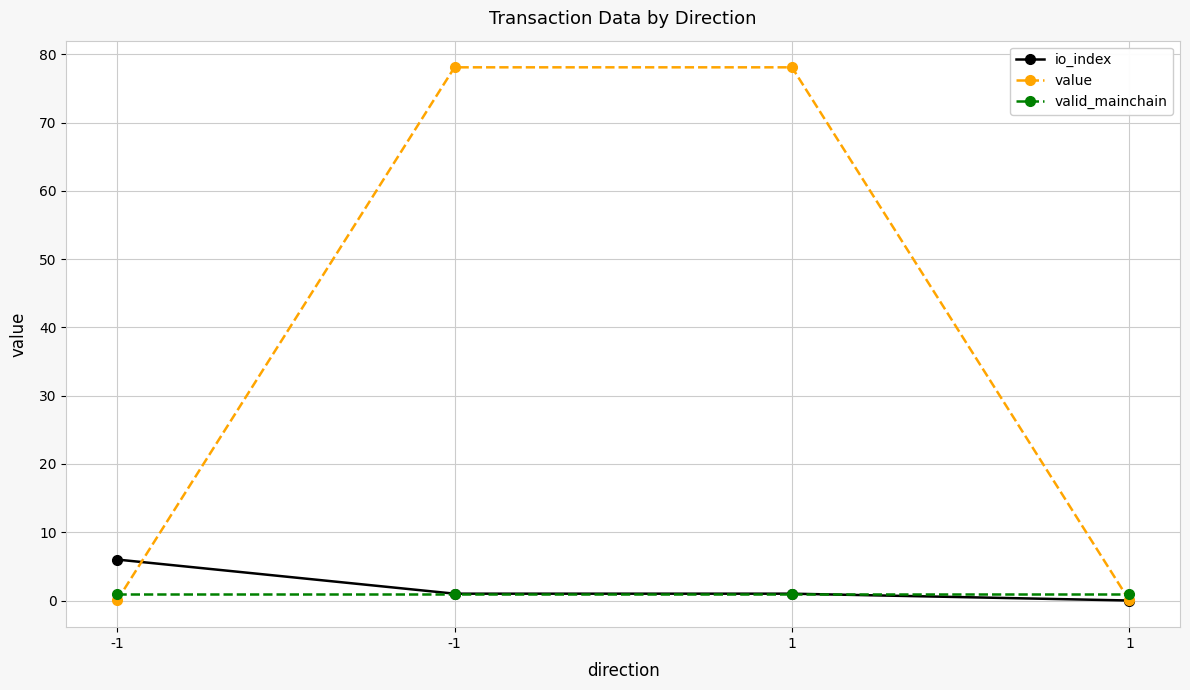

What is the value of the io_index point at the 2nd from the left?

6.0